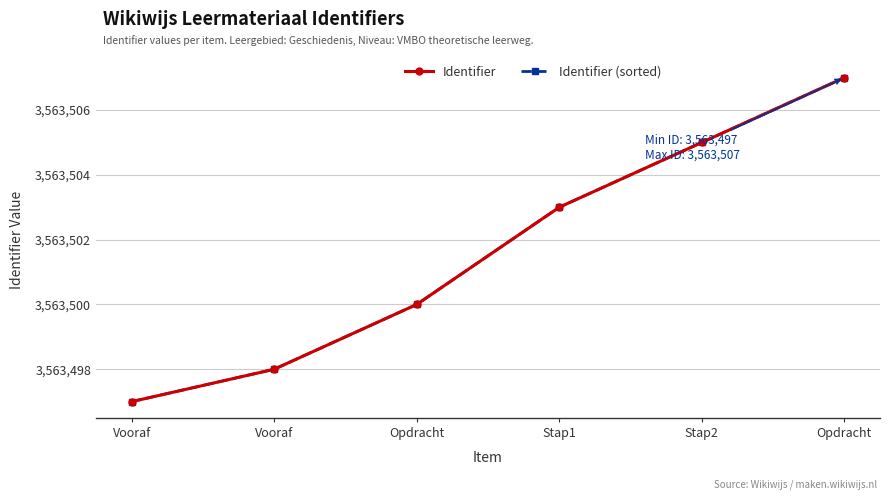

What is the label of the 1st point from the left?

Vooraf